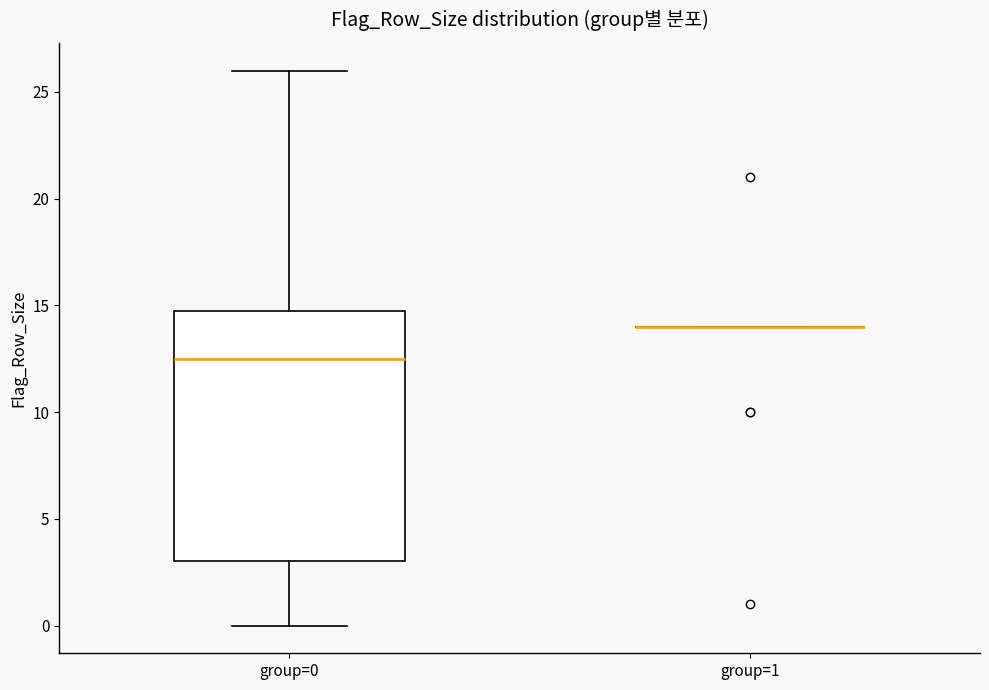

Reading left to right, transcribe this box plot: for each box, give where its median line is, the range the box spans, and where its two whiskers end, as read against the y-axis. The values are not printed on the chart, so give them approximately, as read against the axis.

group=0: median 12.5, box 3.0 to 15.0, whiskers 0.0 to 26.0
group=1: box collapsed to a line at 14.0, whiskers 14.0 to 14.0